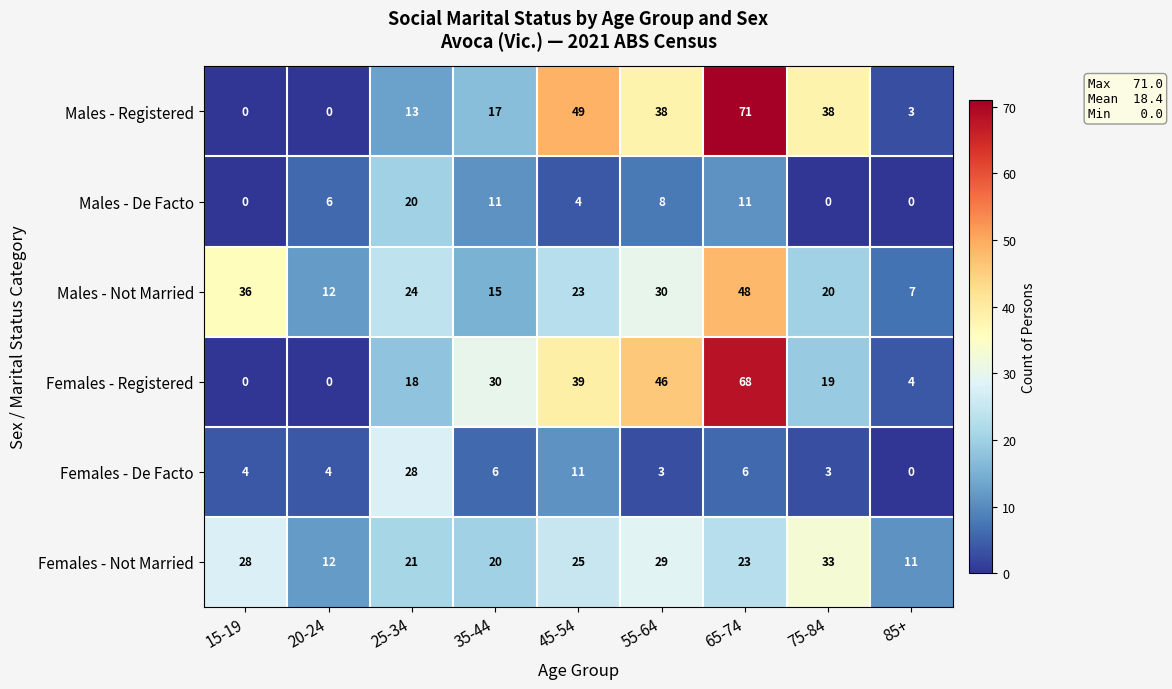

What is the difference between the highest and lowest values at 35-44?

24